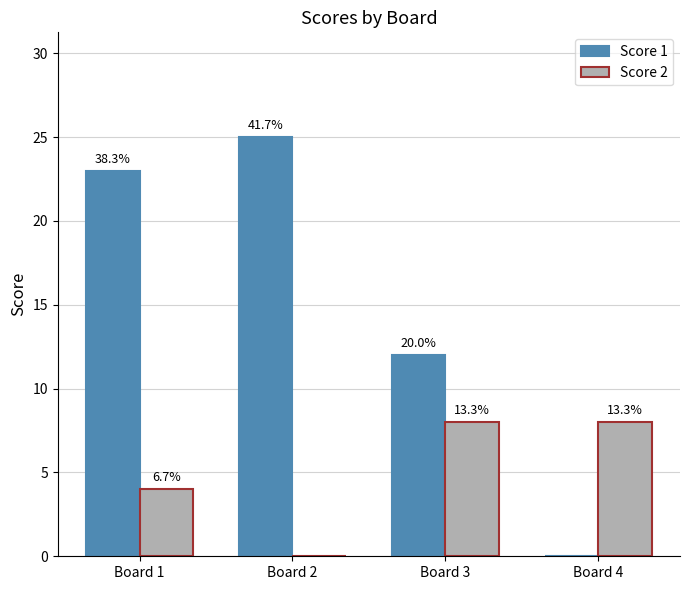

What is the sum of the Score 1 values at Board 2 and Board 4?

25